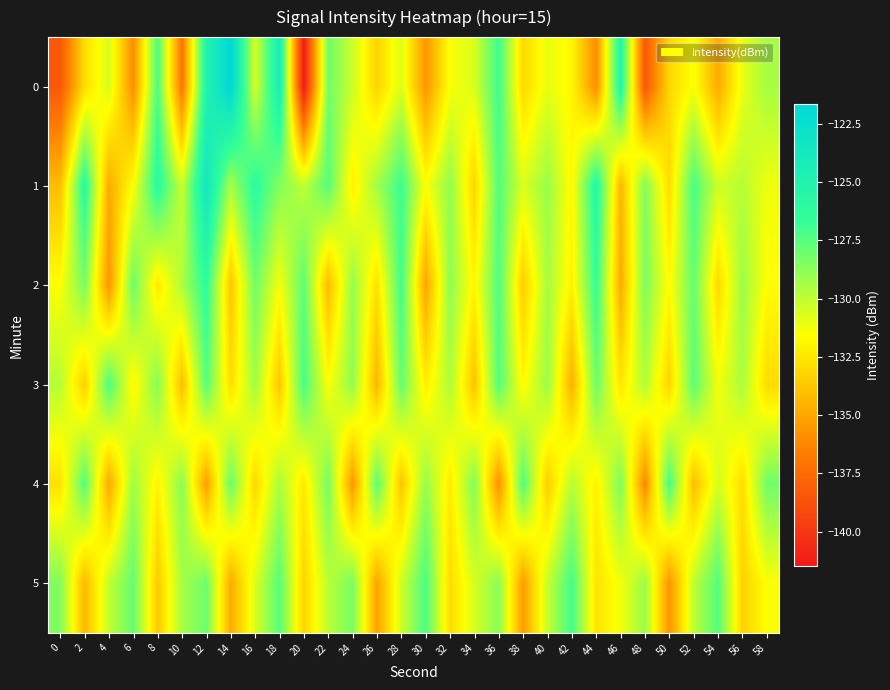

Reading left to right, what are all the values shown in this chart?

0: 0=-138.4	2=-132.8	4=-130.6	6=-136.0	8=-127.2	10=-137.0	12=-125.0	14=-121.7	16=-130.6	18=-124.3	20=-141.5	22=-128.1	24=-130.3	26=-133.2	28=-130.7	30=-135.6	32=-131.5	34=-130.7	36=-126.8	38=-133.1	40=-131.0	42=-131.8	44=-136.0	46=-125.3	48=-138.4	50=-133.1	52=-131.4	54=-134.8	56=-131.0	58=-129.4
1: 0=-134.1	2=-125.9	4=-134.8	6=-131.5	8=-126.0	10=-130.3	12=-123.6	14=-129.5	16=-126.1	18=-128.6	20=-130.0	22=-127.5	24=-132.1	26=-129.3	28=-126.8	30=-131.5	32=-128.9	34=-133.2	36=-127.4	38=-130.7	40=-129.1	42=-131.8	44=-125.6	46=-134.3	48=-128.5	50=-132.9	52=-127.1	54=-130.4	56=-129.8	58=-131.2
2: 0=-131.5	2=-128.3	4=-135.7	6=-127.9	8=-132.4	10=-129.6	12=-126.3	14=-133.8	16=-128.1	18=-131.4	20=-127.6	22=-134.2	24=-129.0	26=-132.7	28=-126.9	30=-135.1	32=-128.8	34=-131.9	36=-127.3	38=-133.5	40=-129.4	42=-132.1	44=-126.6	46=-134.8	48=-128.4	50=-131.7	52=-127.8	54=-133.0	56=-129.2	58=-131.6
3: 0=-129.8	2=-133.4	4=-127.2	6=-131.9	8=-128.6	10=-134.1	12=-127.5	14=-132.8	16=-129.3	18=-133.7	20=-127.1	22=-131.5	24=-128.9	26=-134.4	28=-127.8	30=-132.2	32=-129.6	34=-133.9	36=-127.4	38=-131.8	40=-129.1	42=-134.6	44=-128.0	46=-132.5	48=-129.7	50=-133.2	52=-127.6	54=-131.3	56=-129.5	58=-132.9
4: 0=-132.7	2=-127.4	4=-134.9	6=-129.2	8=-132.0	10=-128.7	12=-135.3	14=-127.9	16=-133.1	18=-129.5	20=-132.4	22=-128.2	24=-135.6	26=-127.6	28=-133.8	30=-129.0	32=-132.3	34=-128.5	36=-135.9	38=-127.3	40=-133.5	42=-129.8	44=-132.1	46=-128.4	48=-136.2	50=-127.0	52=-134.1	54=-130.5	56=-132.8	58=-128.1
5: 0=-128.5	2=-134.3	4=-130.1	6=-127.8	8=-133.6	10=-129.4	12=-128.0	14=-134.8	16=-130.7	18=-127.5	20=-133.2	22=-129.9	24=-128.3	26=-135.1	28=-130.4	30=-127.2	32=-132.9	34=-130.6	36=-128.7	38=-135.4	40=-130.2	42=-127.0	44=-132.6	46=-131.3	48=-129.1	50=-135.7	52=-130.0	54=-127.4	56=-133.3	58=-131.5